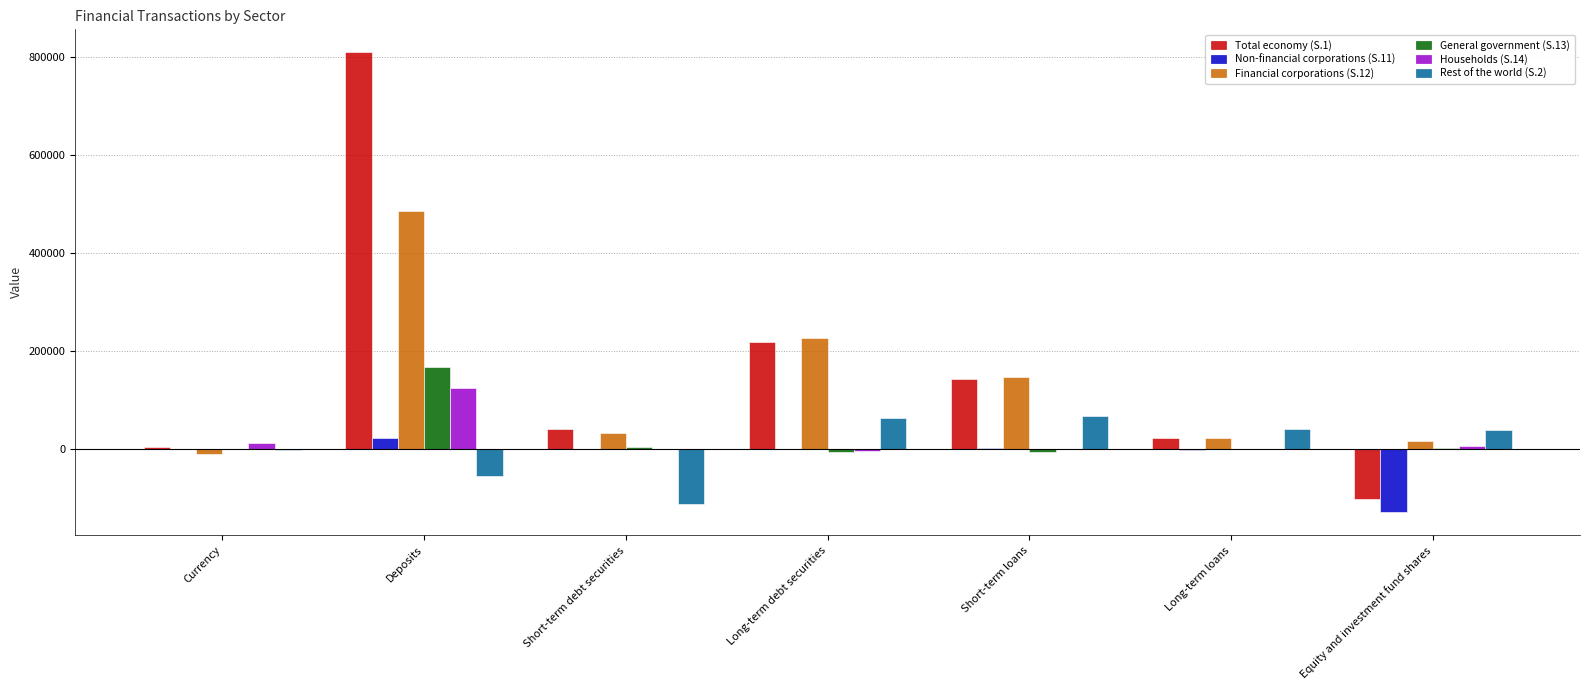

The Total economy (S.1) series shows 41681 at Short-term debt securities. True or false?

True